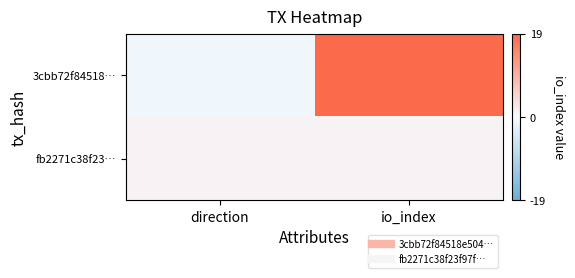

List the series in order of their overall mean, highest first.

3cbb72f84518…, fb2271c38f23…